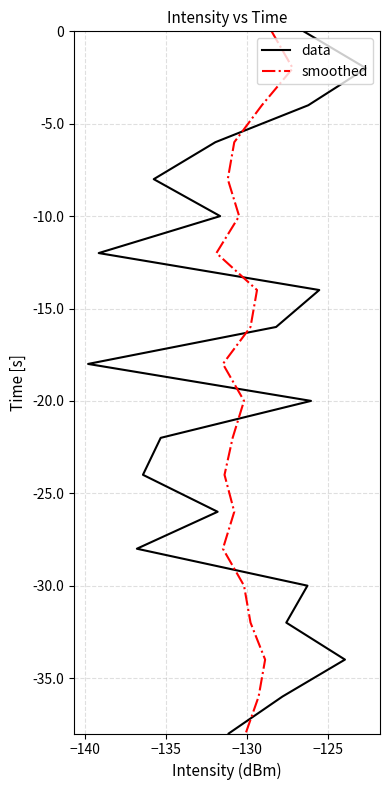

Is it true that smoothed equals 6 at 14?

False